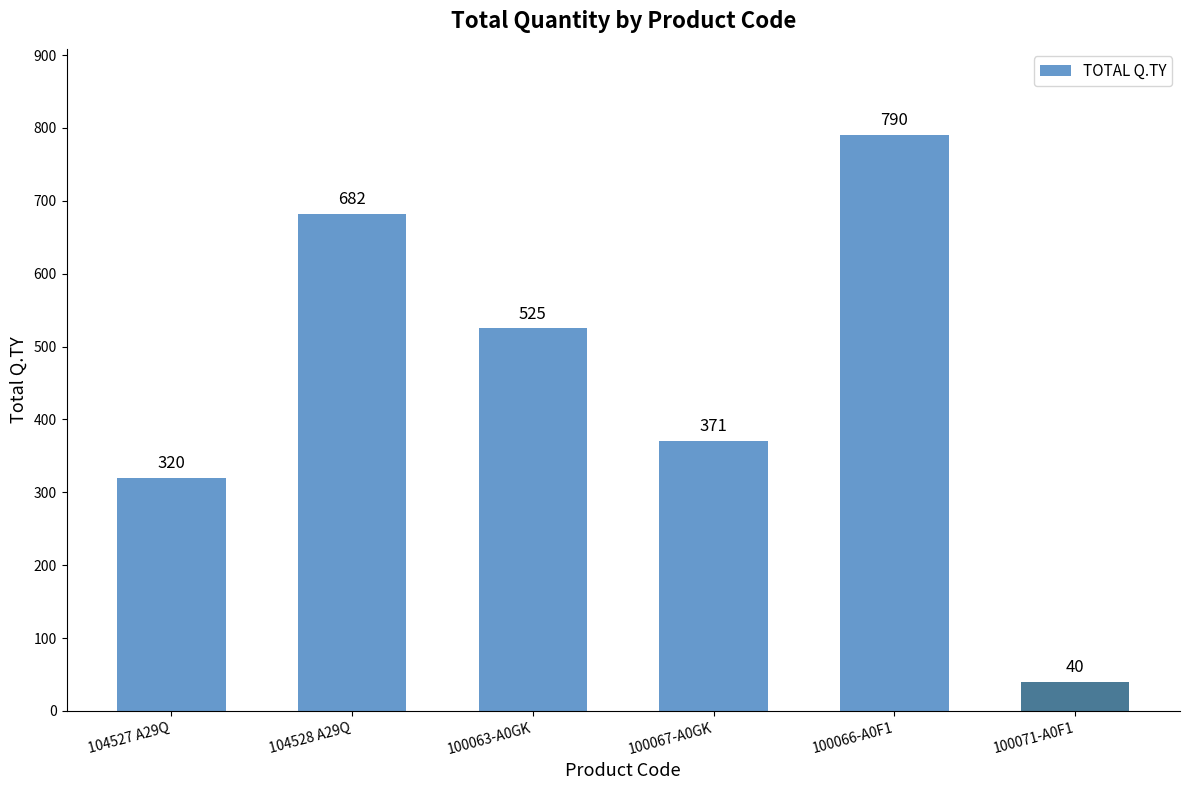

Rank the categories by value from lowest to highest.

100071-A0F1, 104527 A29Q, 100067-A0GK, 100063-A0GK, 104528 A29Q, 100066-A0F1